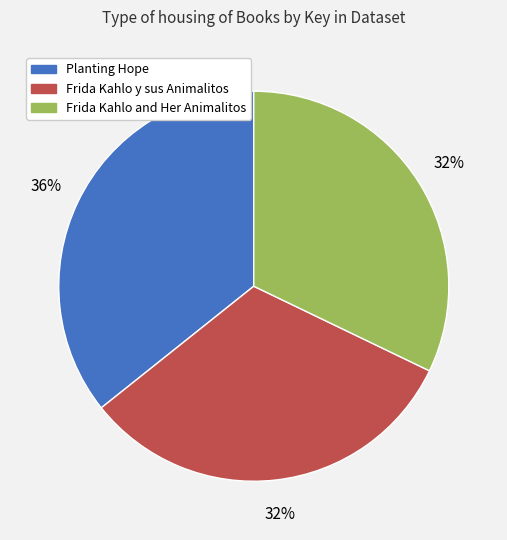

Is there any slice that represents more than half of the pie?

No